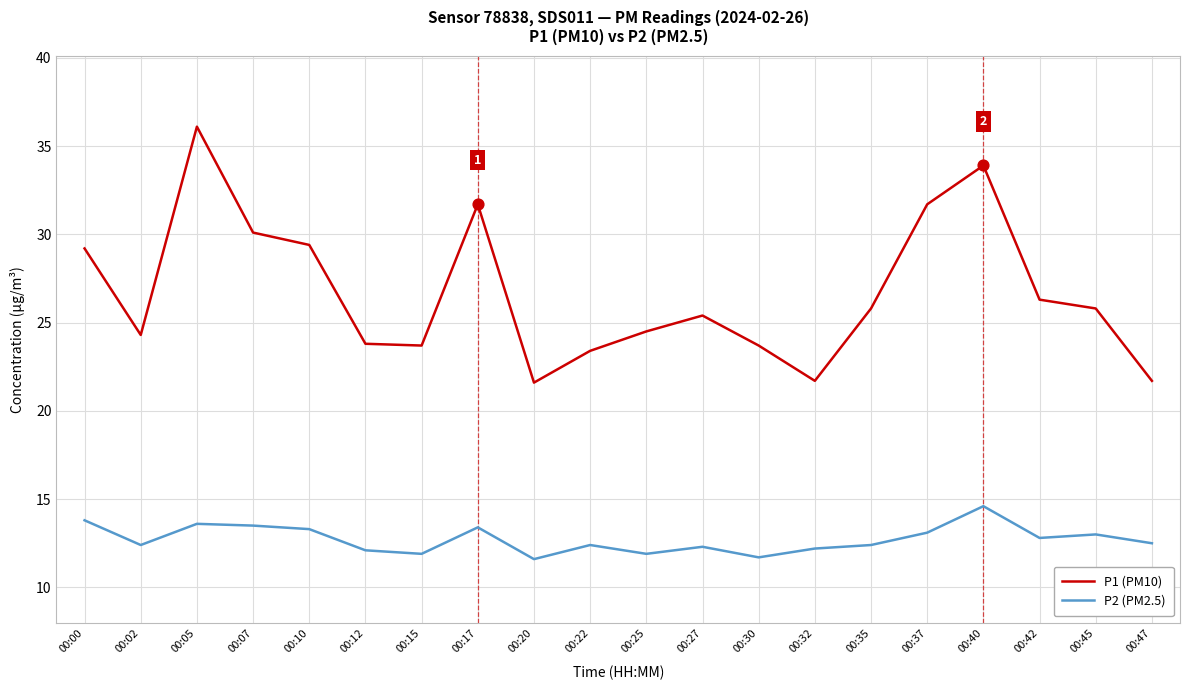

Between 00:07 and 00:47, which series saw the biggest shift?

P1 (PM10)